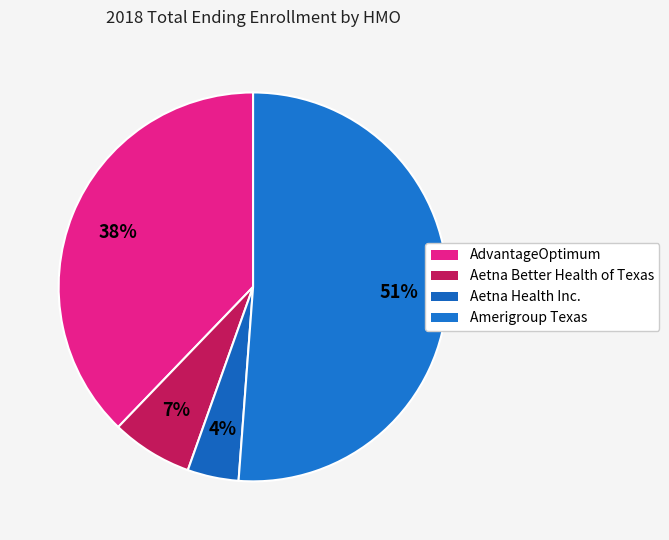

How many slices are in this pie chart?

4